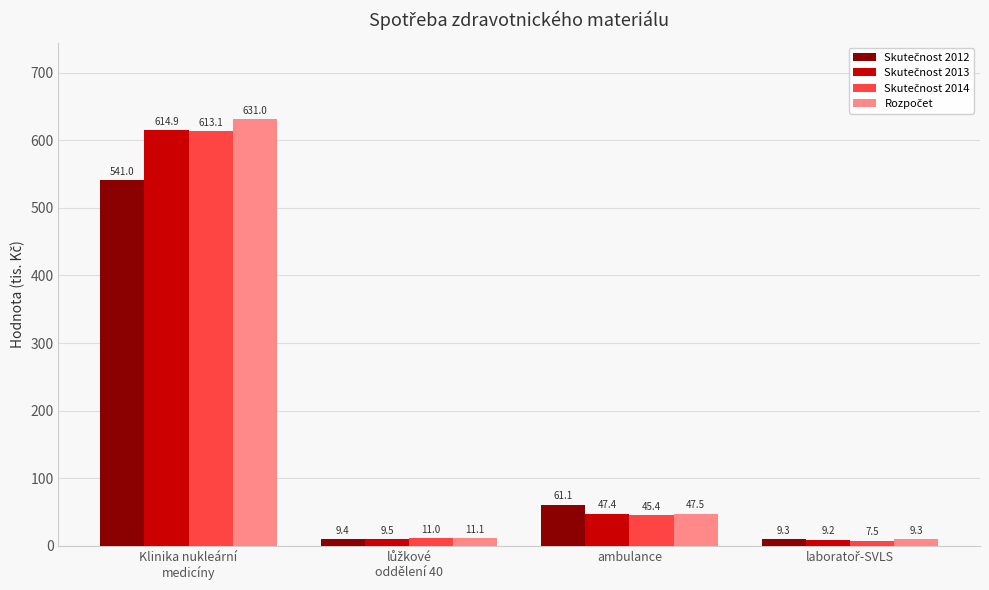

What is the smallest value displayed?

7.5